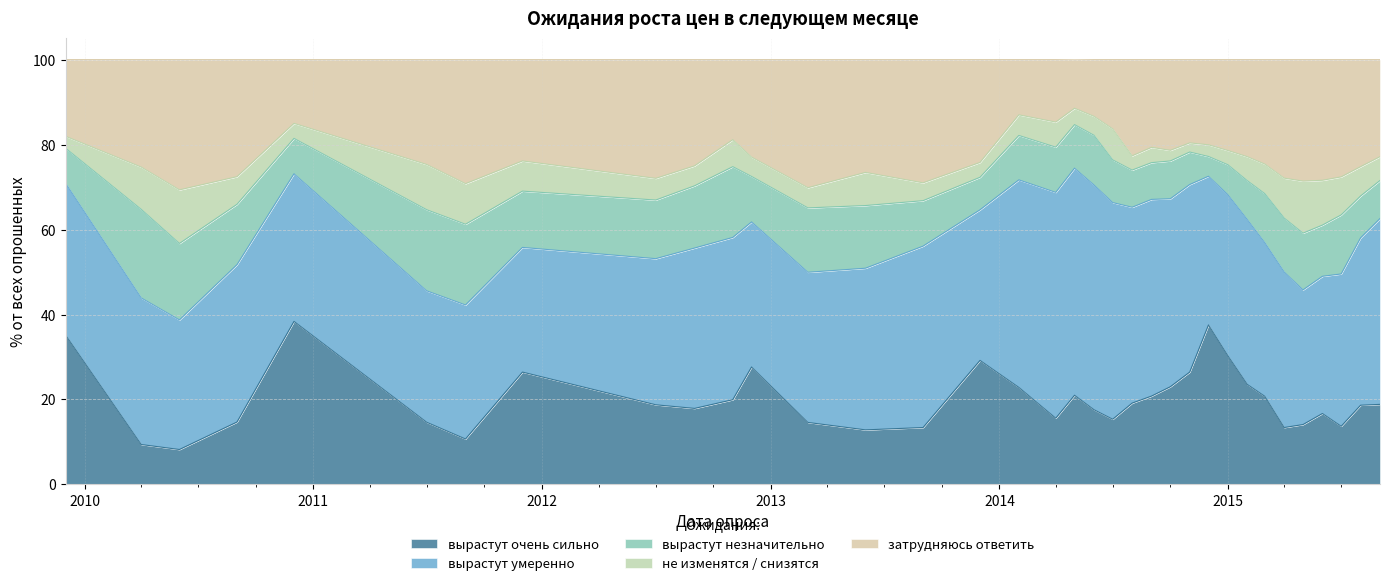

Which series has the largest total across all categories?

вырастут умеренно